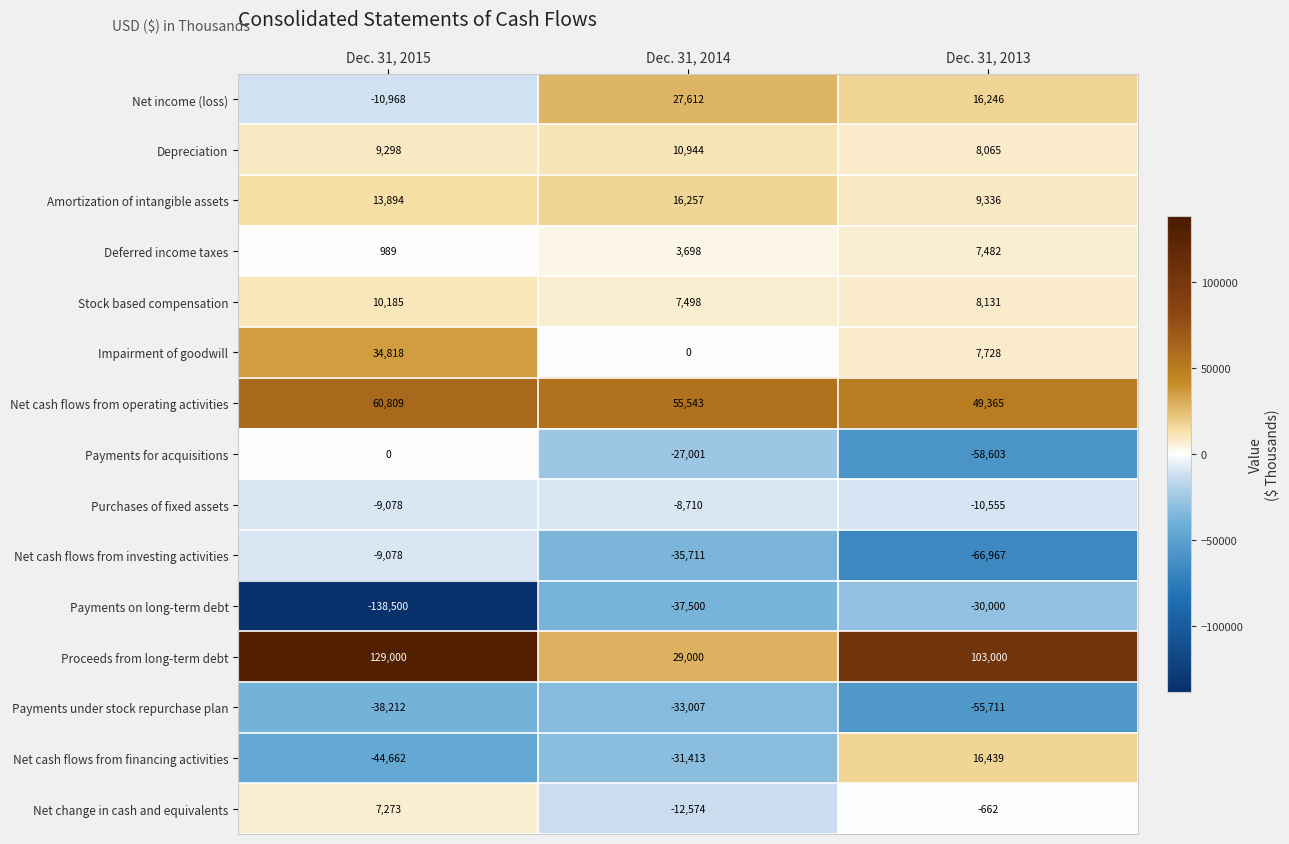

What is the sum of all Payments on long-term debt values?

-206000